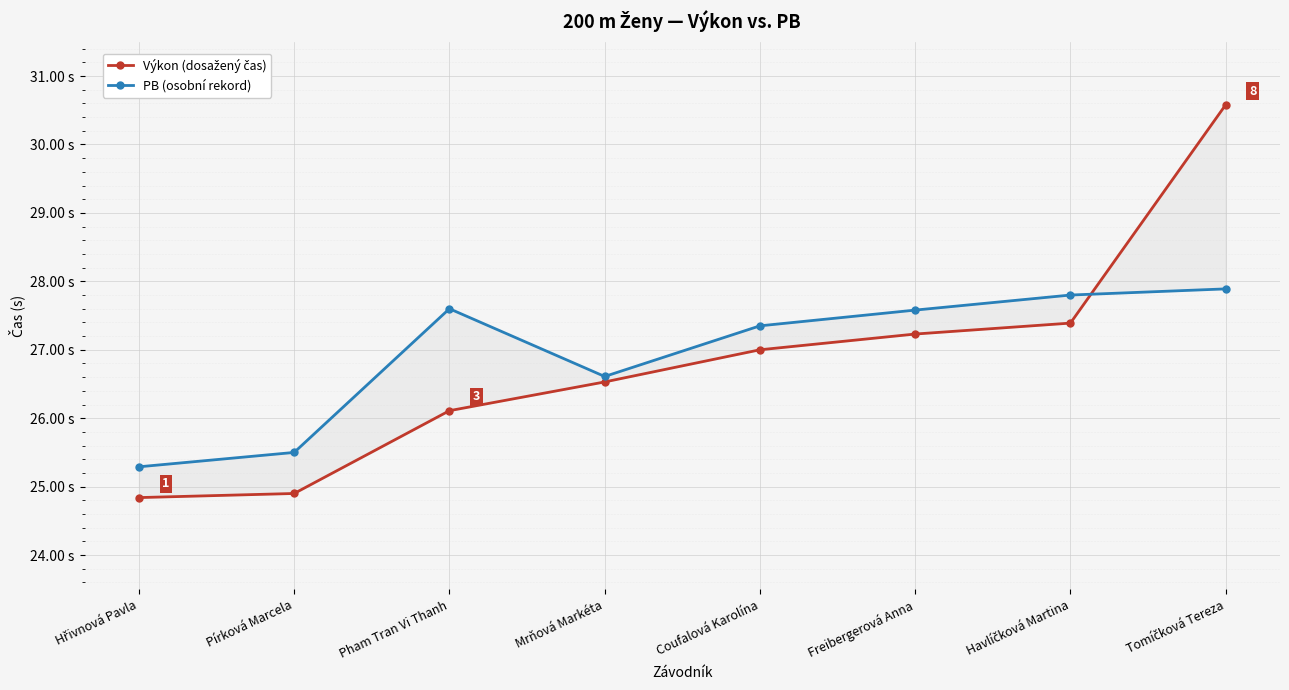

True or false: PB (osobní rekord) has a value of 27.4 at Coufalová Karolína.

True